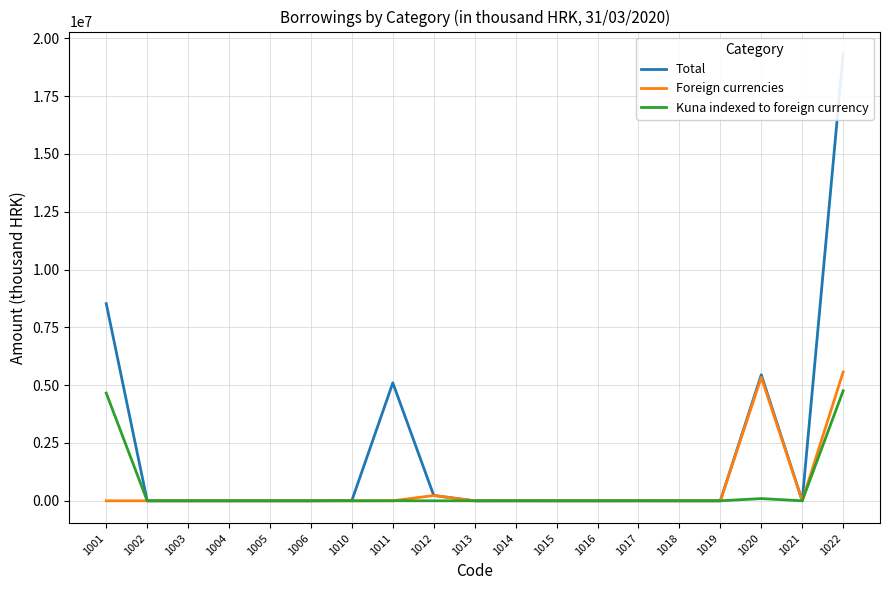

What is the maximum value shown in the chart?

19325590